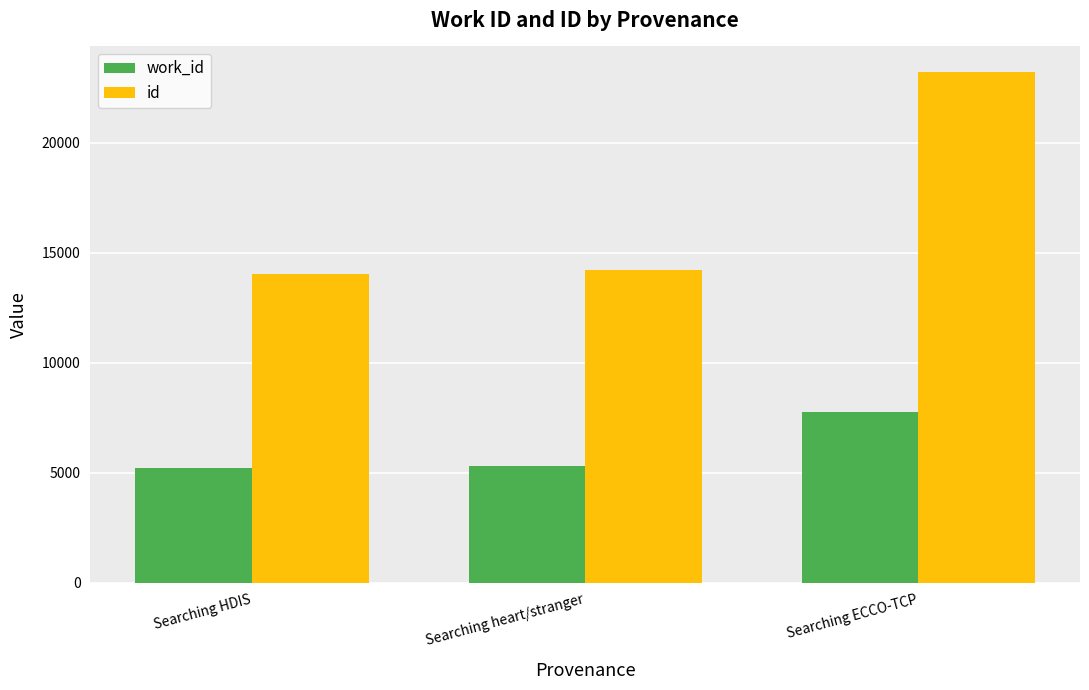

The work_id series shows 8634 at Searching heart/stranger. True or false?

False